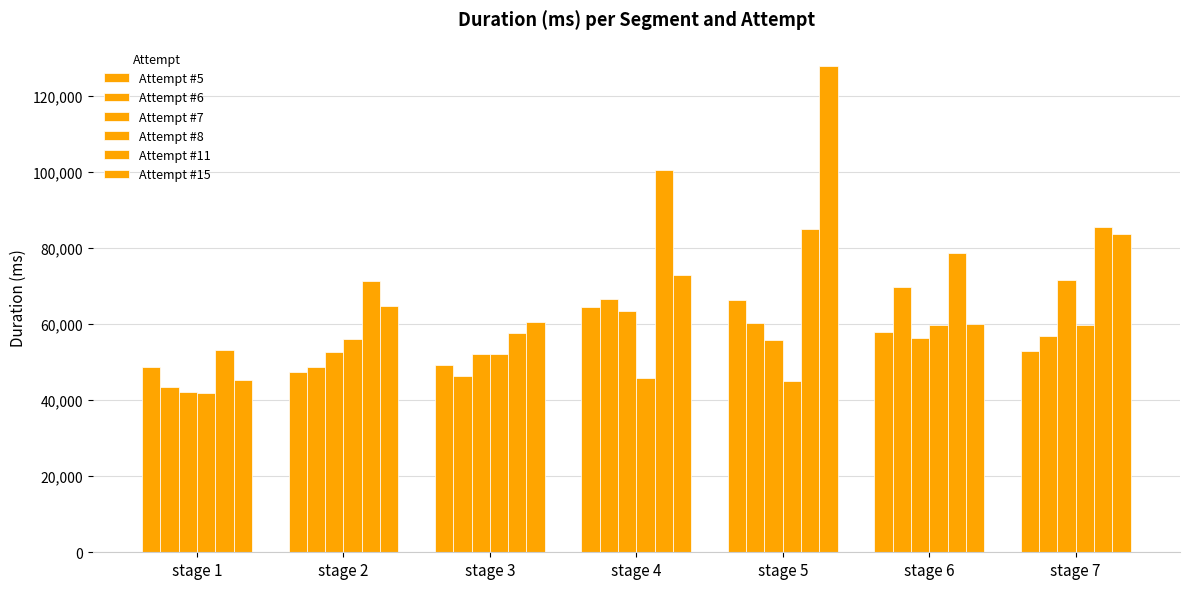

Which series has the largest total across all categories?

Attempt #11